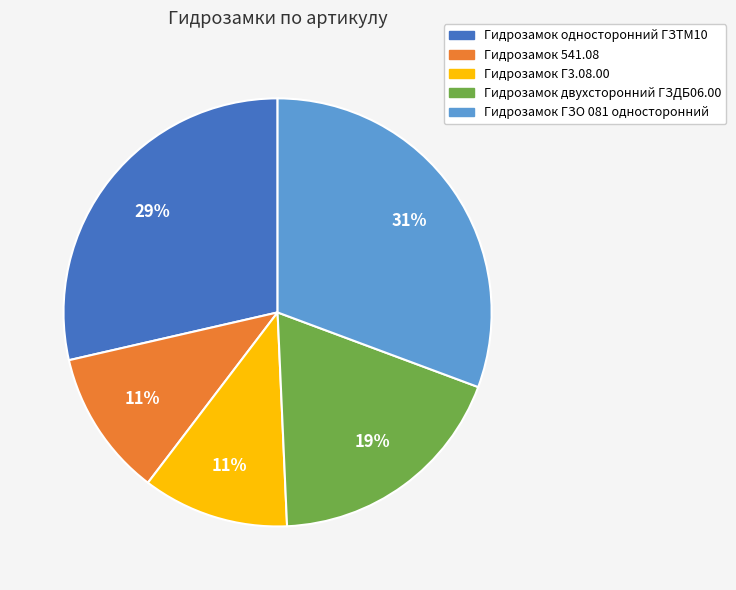

What is the largest slice in the pie chart?

Гидрозамок ГЗО 081 односторонний